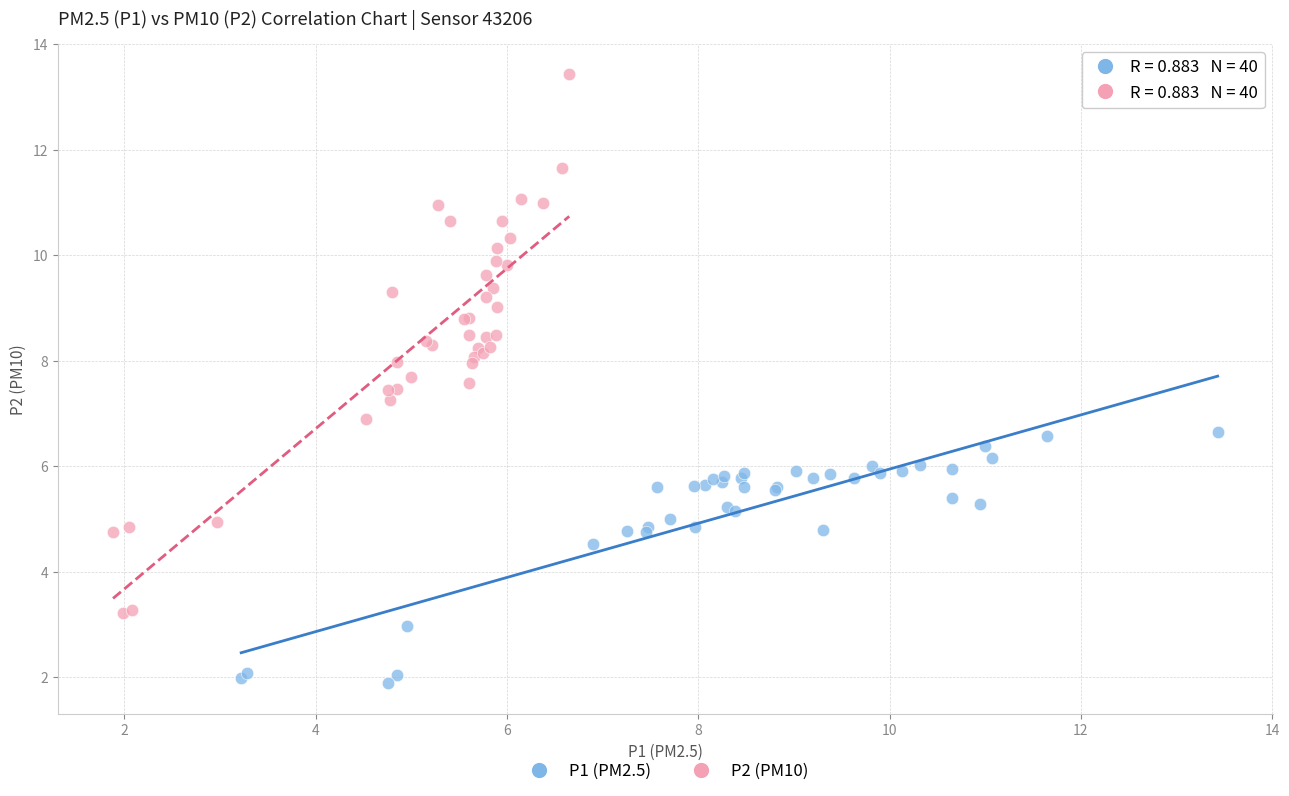

Which series has the largest Y range (max minus min)?

P2 (PM10)